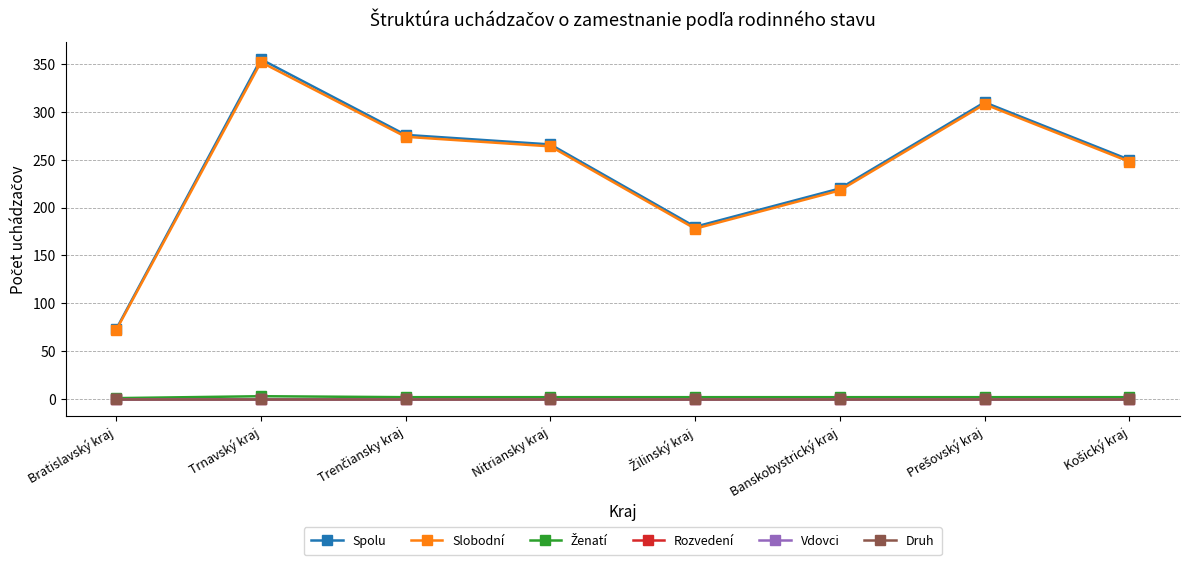

Which label corresponds to the largest value in the chart?

Trnavský kraj